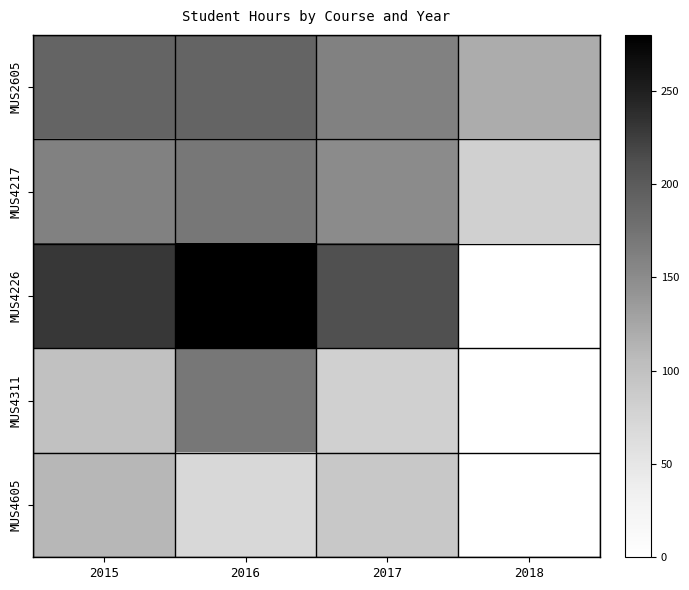

Reading right to left, list all the values displayed in this chart.

MUS2605: 2018=120	2017=160	2016=190	2015=190
MUS4217: 2018=80	2017=150	2016=170	2015=160
MUS4226: 2018=0	2017=210	2016=280	2015=230
MUS4311: 2018=0	2017=80	2016=170	2015=100
MUS4605: 2018=0	2017=90	2016=70	2015=110